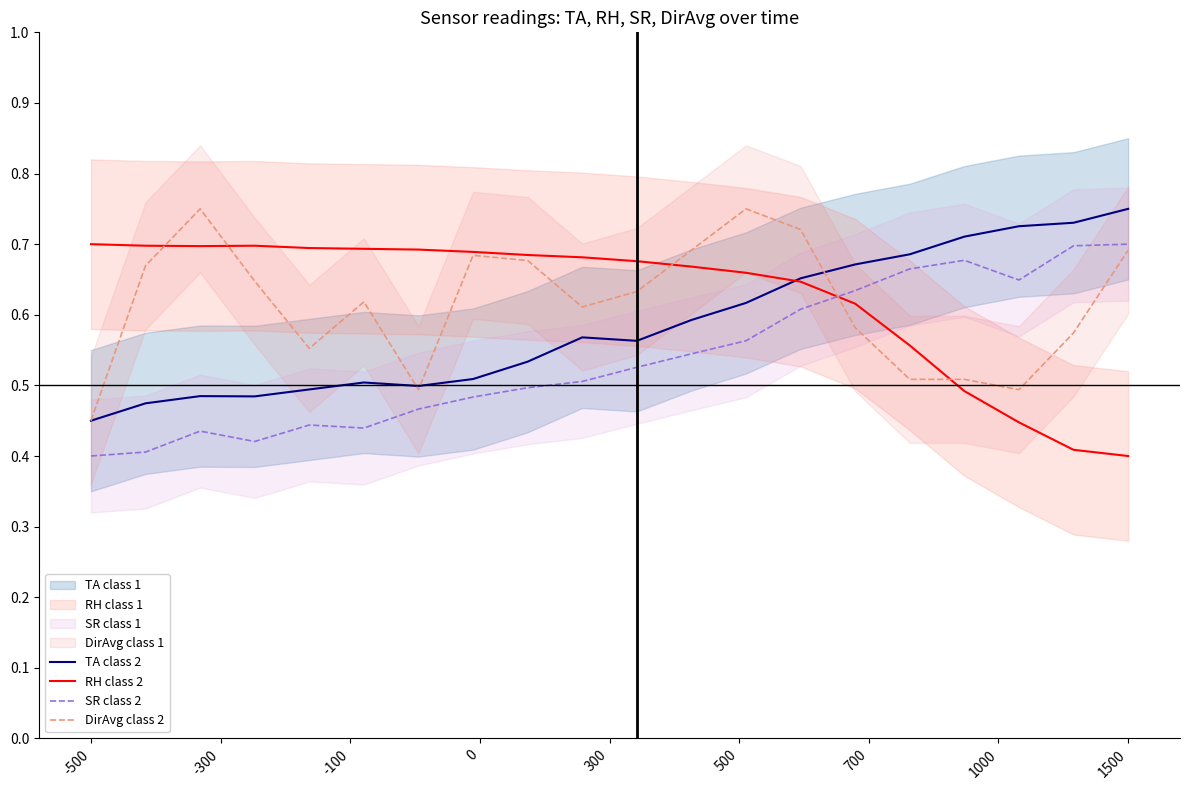

Reading left to right, extract all data points from this chart.

TA class 2: 0.5	0.5	0.5	0.5	0.5	0.5	0.5	0.5	0.5	0.6	0.6	0.6	0.6	0.7	0.7	0.7	0.7	0.7	0.7	0.8
RH class 2: 0.7	0.7	0.7	0.7	0.7	0.7	0.7	0.7	0.7	0.7	0.7	0.7	0.7	0.6	0.6	0.6	0.5	0.4	0.4	0.4
SR class 2: 0.4	0.4	0.4	0.4	0.4	0.4	0.5	0.5	0.5	0.5	0.5	0.5	0.6	0.6	0.6	0.7	0.7	0.6	0.7	0.7
DirAvg class 2: 0.5	0.7	0.8	0.6	0.6	0.6	0.5	0.7	0.7	0.6	0.6	0.7	0.8	0.7	0.6	0.5	0.5	0.5	0.6	0.7